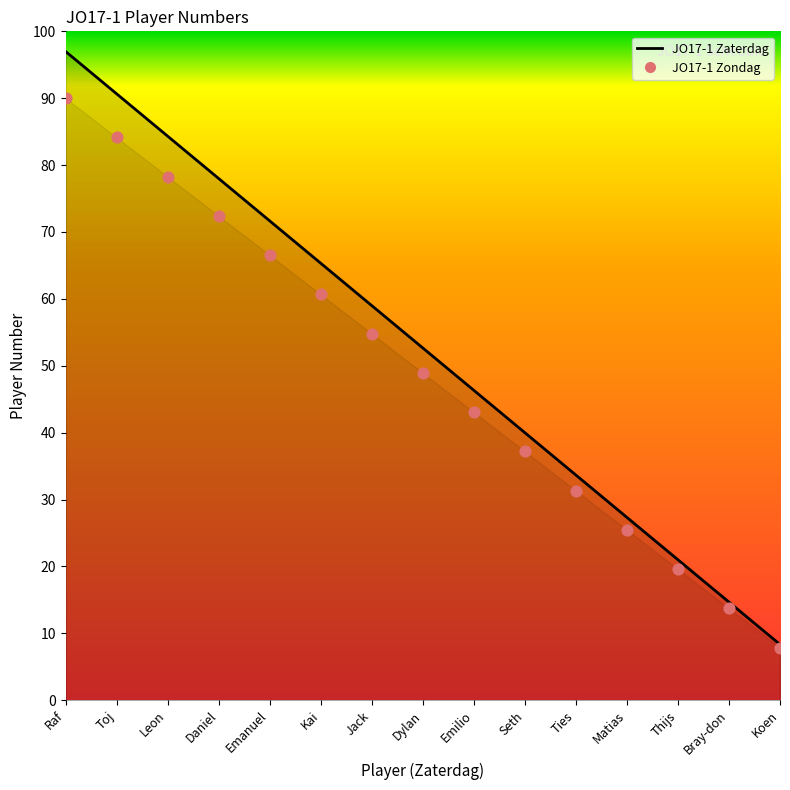

Is the value of Zondag Players at Toj greater than the value of Zaterdag Players at Matias?

Yes